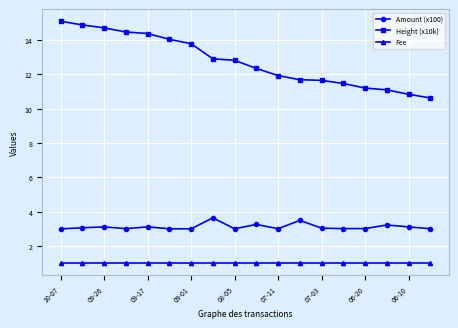

What is the minimum value shown in the chart?

1.0